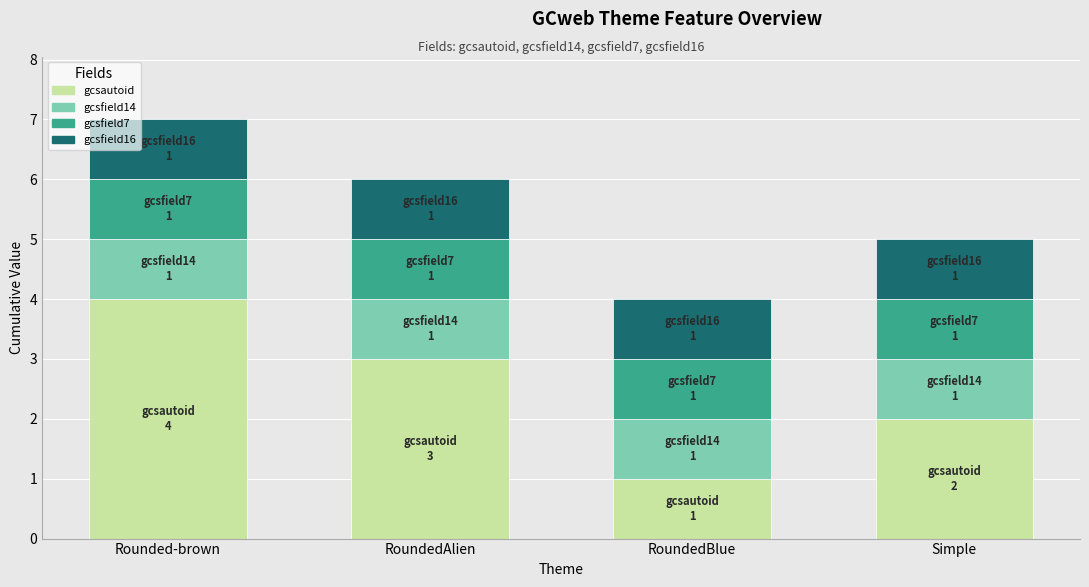

Which category has the lowest value in the gcsautoid series?

RoundedBlue